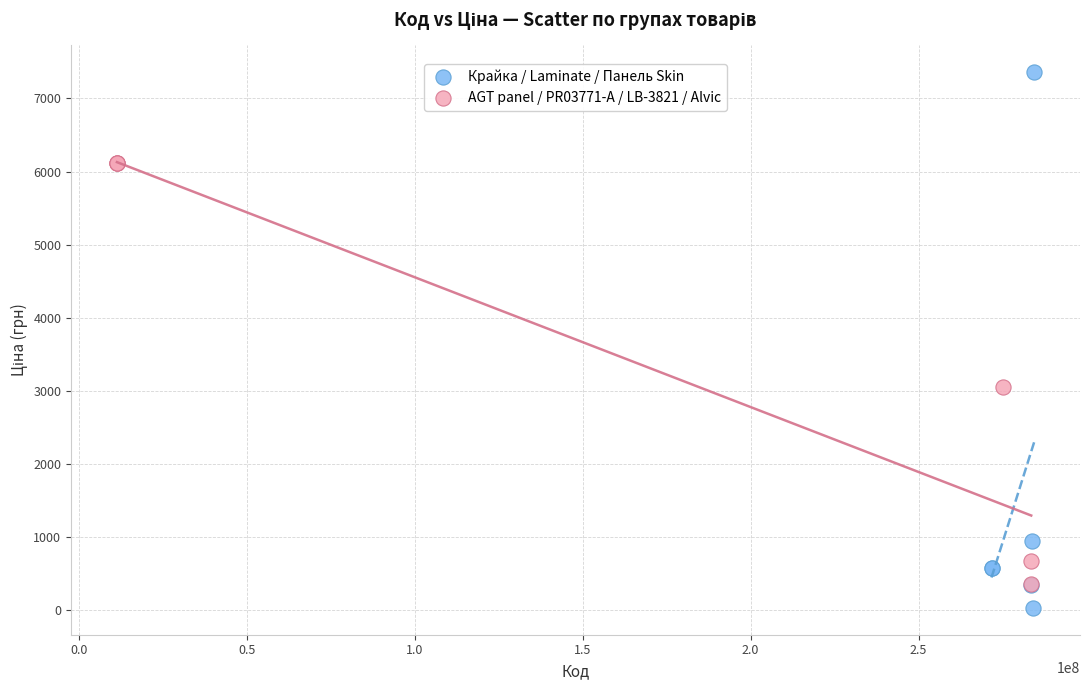

Which series contains the lowest Y value?

Крайка / Laminate / Панель Skin